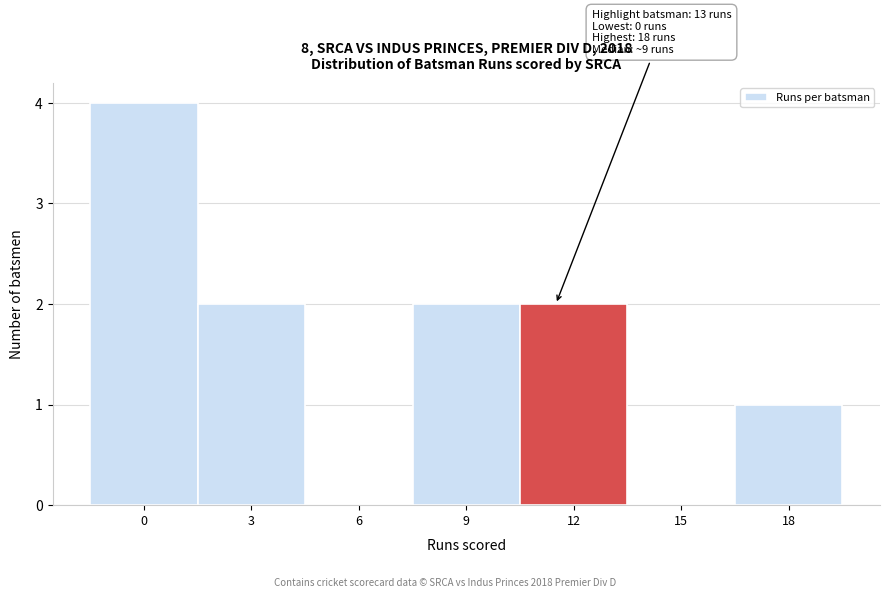

Reading left to right, extract all data points from this chart.

0=4	3=2	6=0	9=2	12=2	15=0	18=1